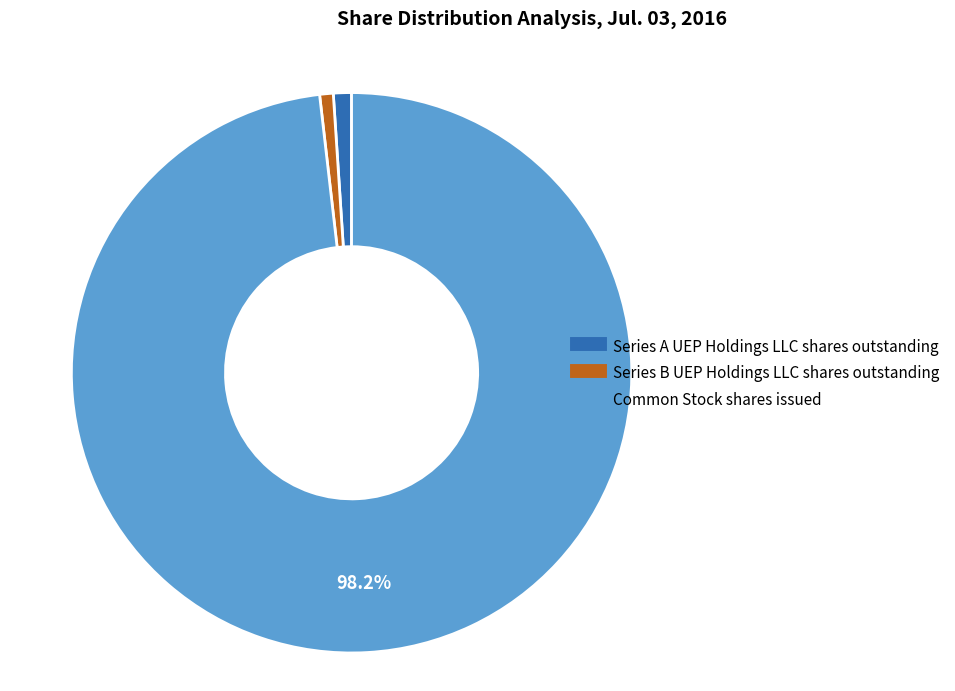

Which category has the biggest portion of the pie?

Common Stock shares issued